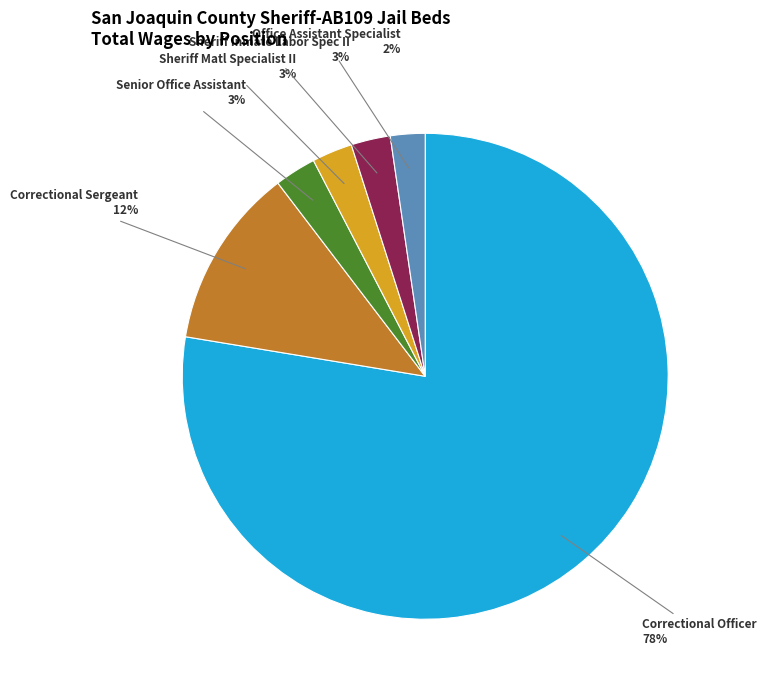

Is there a majority slice in this chart?

Yes